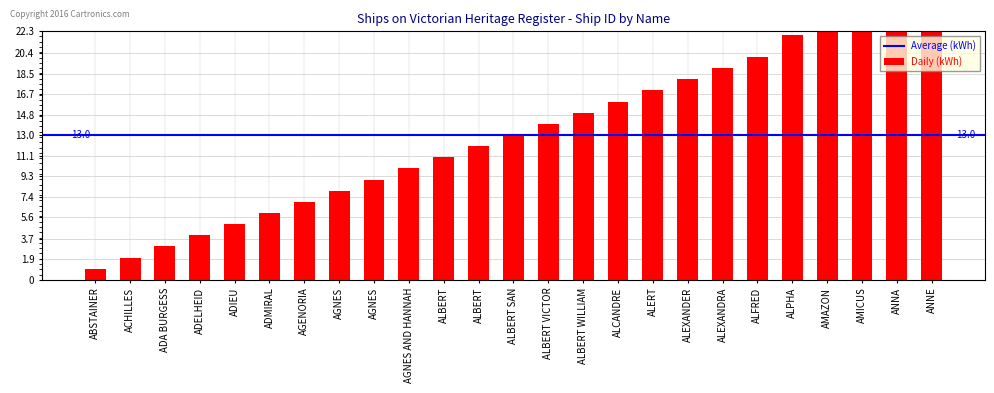

How many data points are less than 13?

12